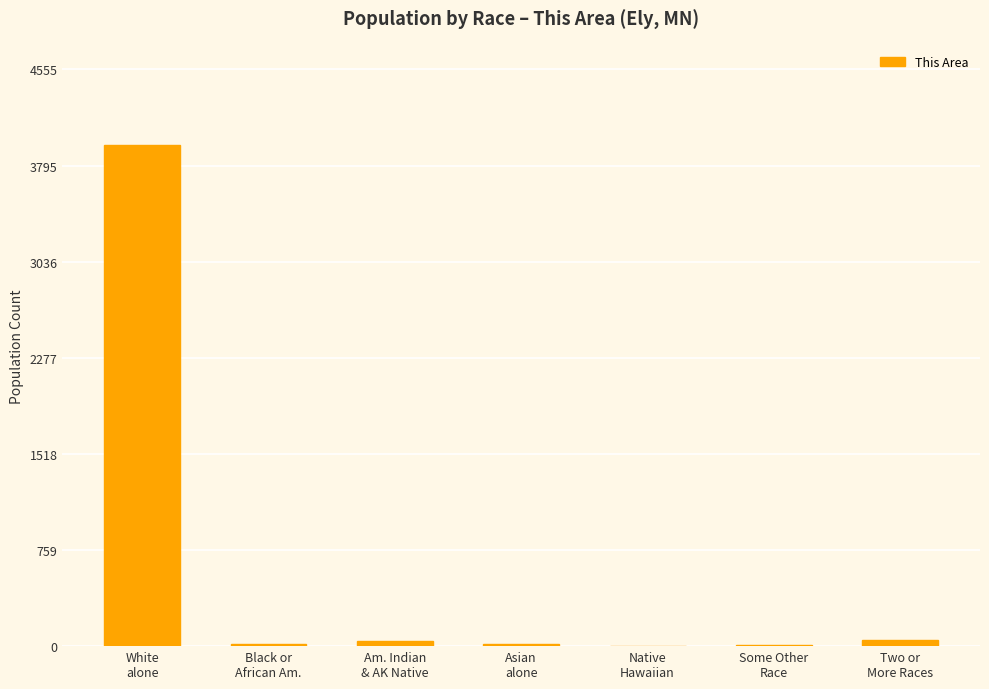

What is the greatest value displayed?

3961